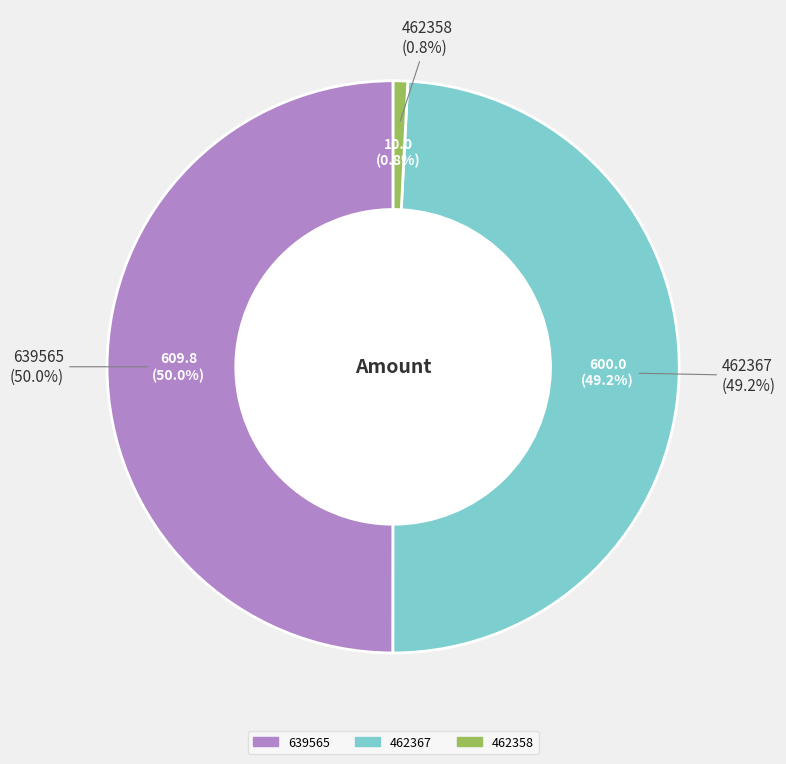

Does 639565 represent more than half of the total?

No